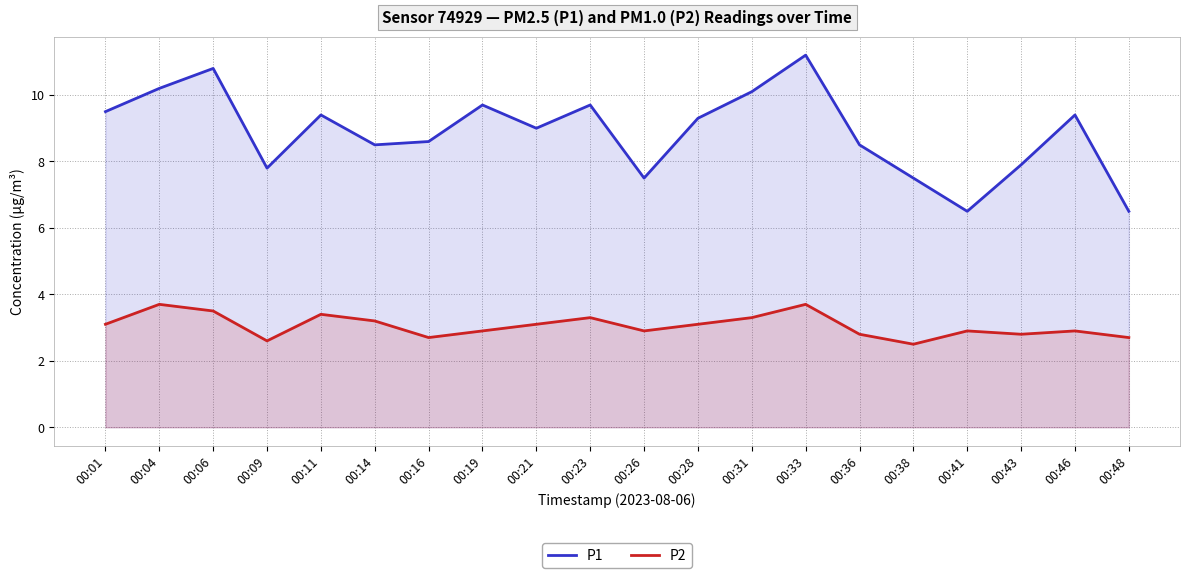

Rank the series by their maximum value, from highest to lowest.

P1, P2